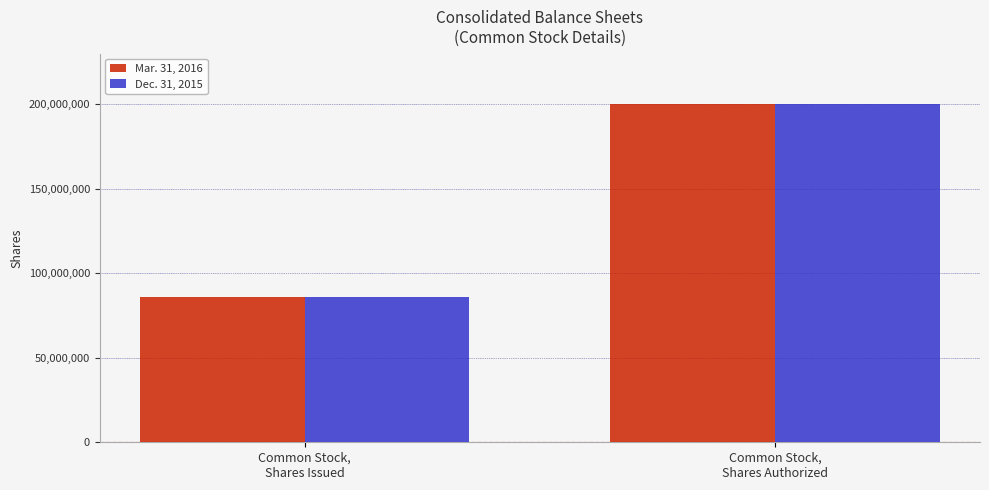

How many bars are there in total?

4